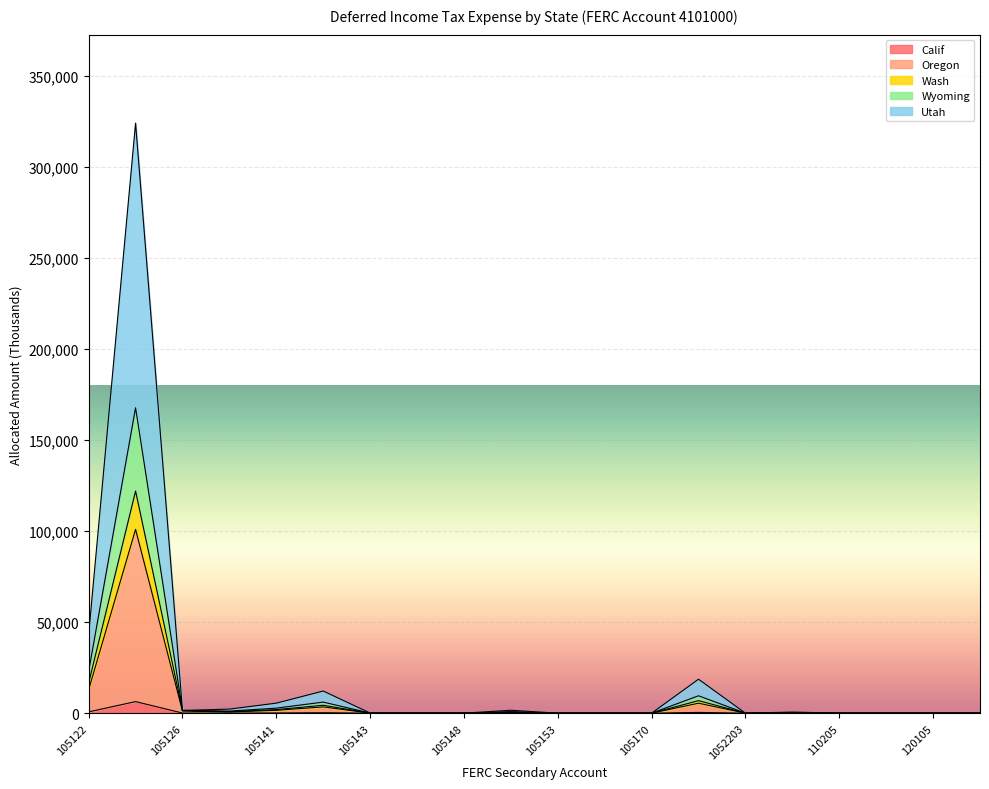

What is the difference between the Calif values at 105148 and 105141?

108.9